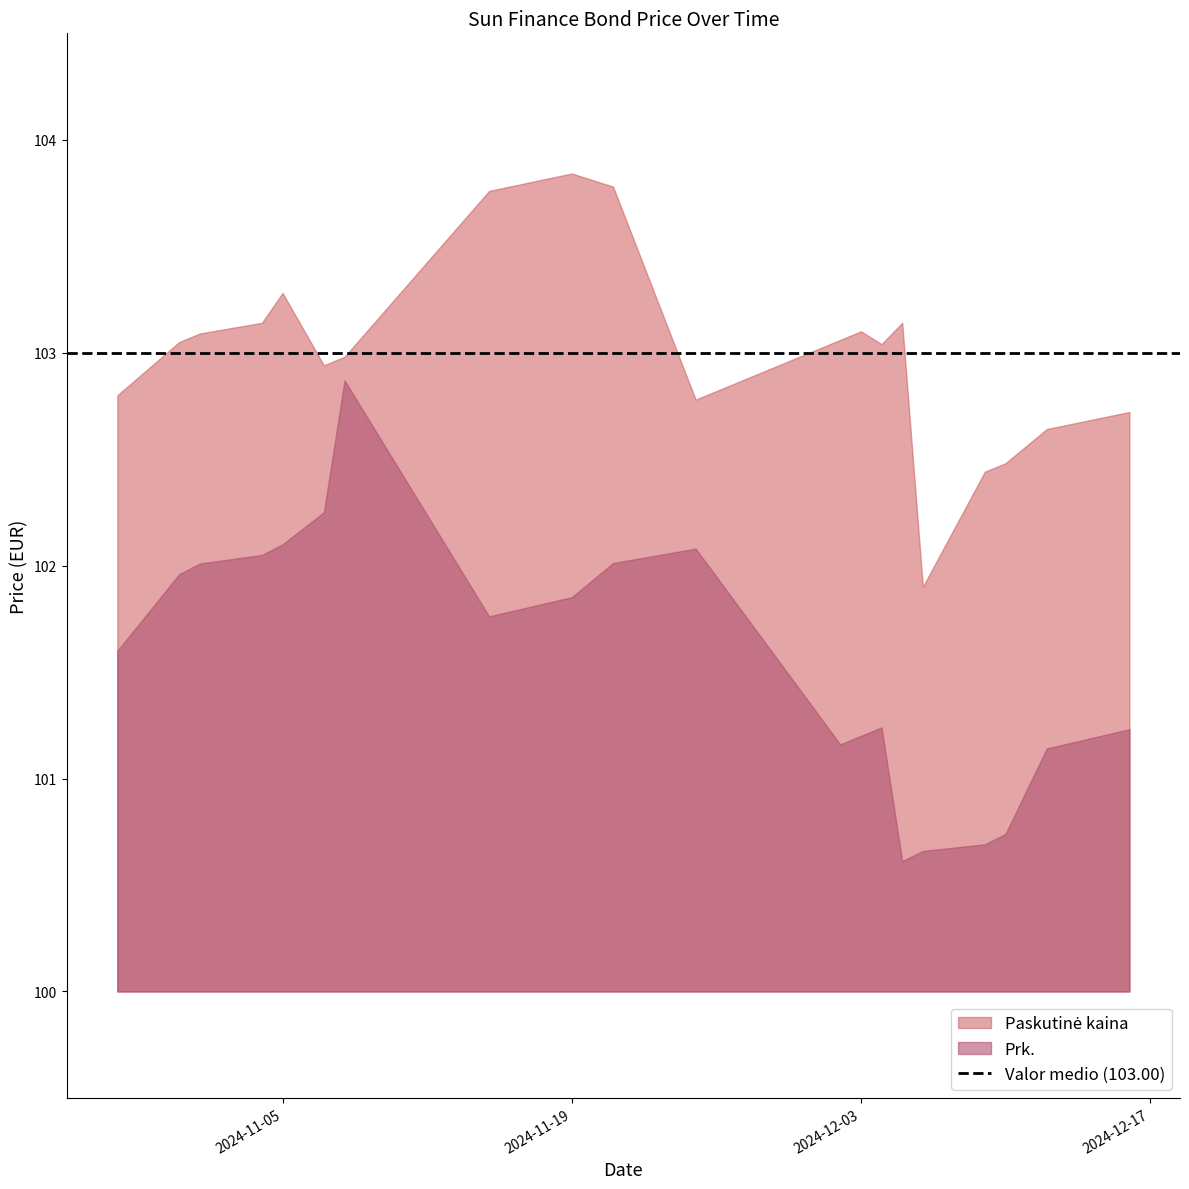

At how many categories does at least one series exceed 103?

11